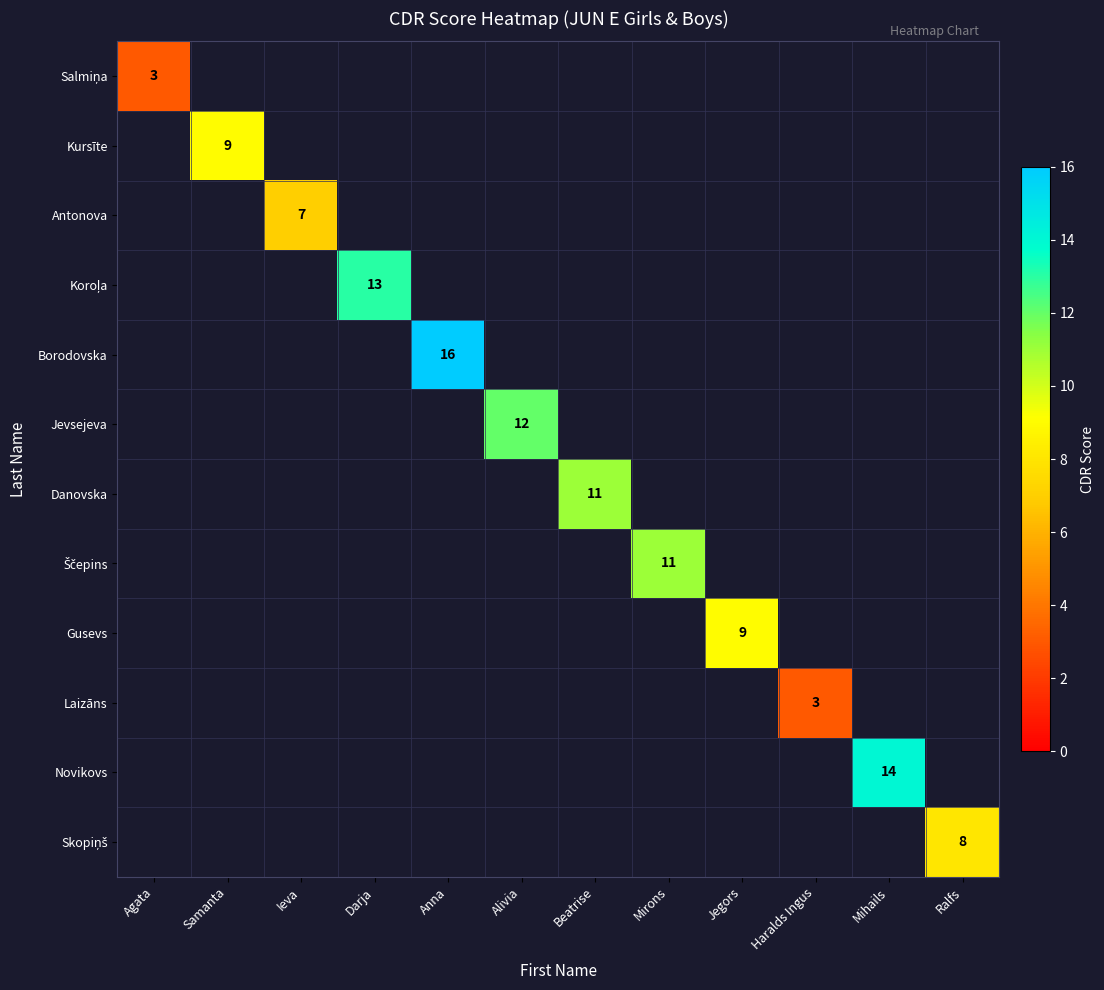

How many data points does each series have?

12